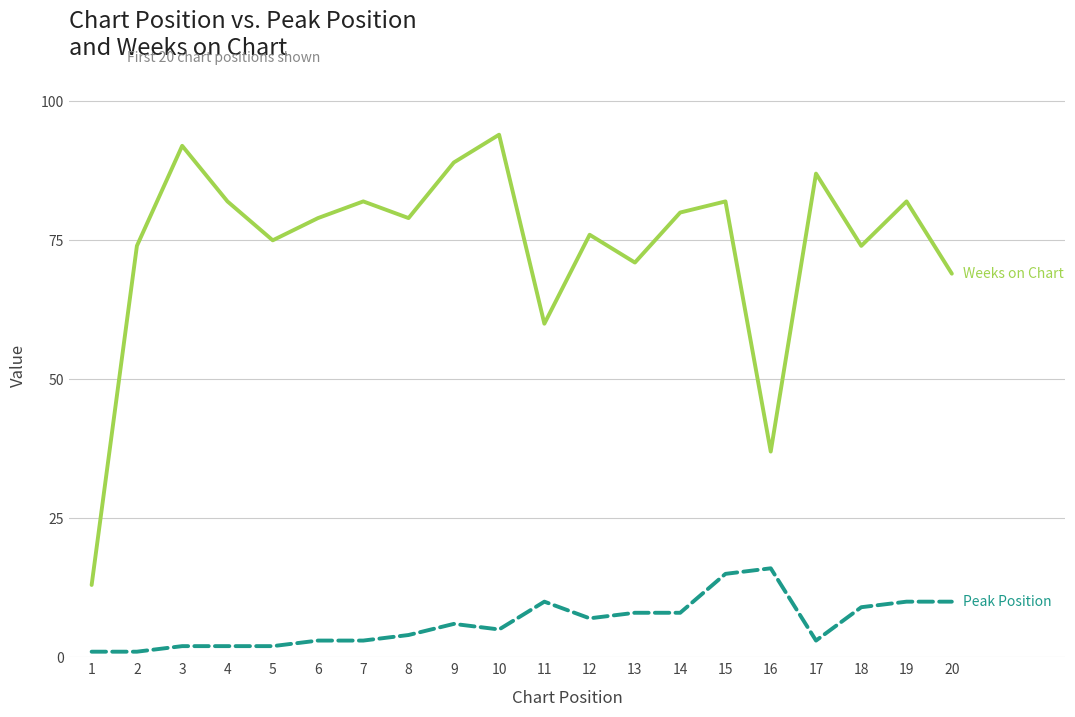

What is the greatest value displayed?

94